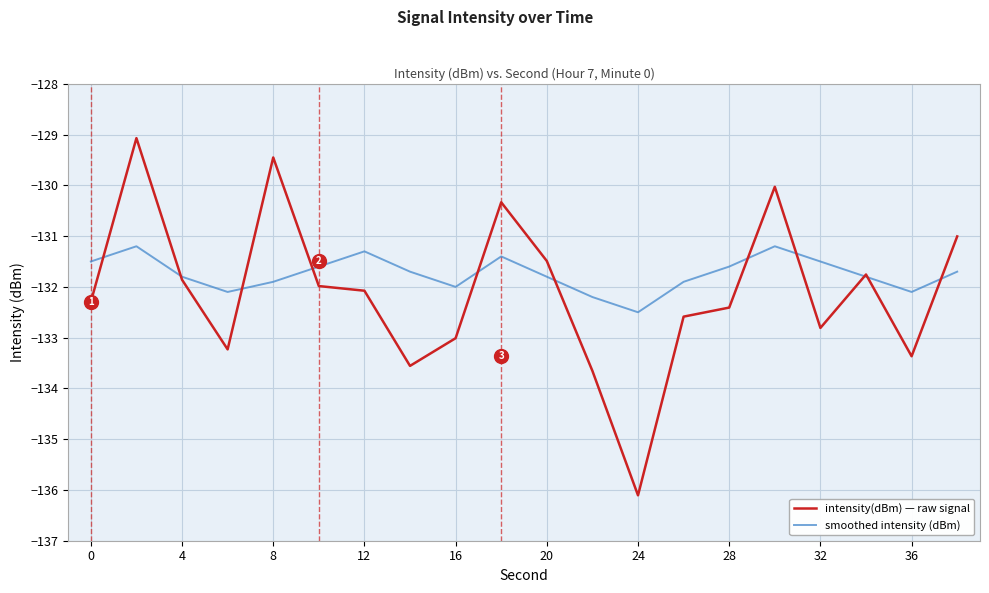

What is the highest value of the smoothed intensity (dBm) series?

-131.2